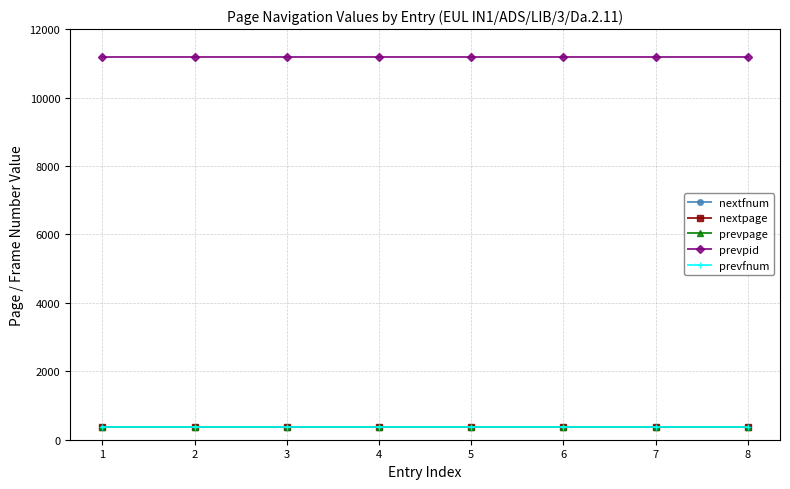

Read the prevfnum value at 1.

377